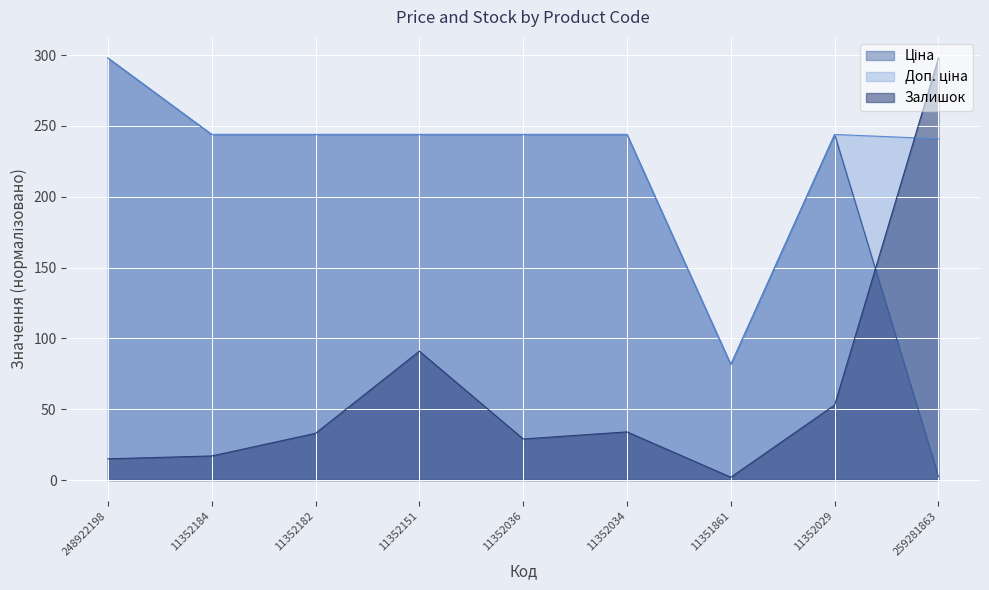

At which category is the sum across all series the highest?

248922198